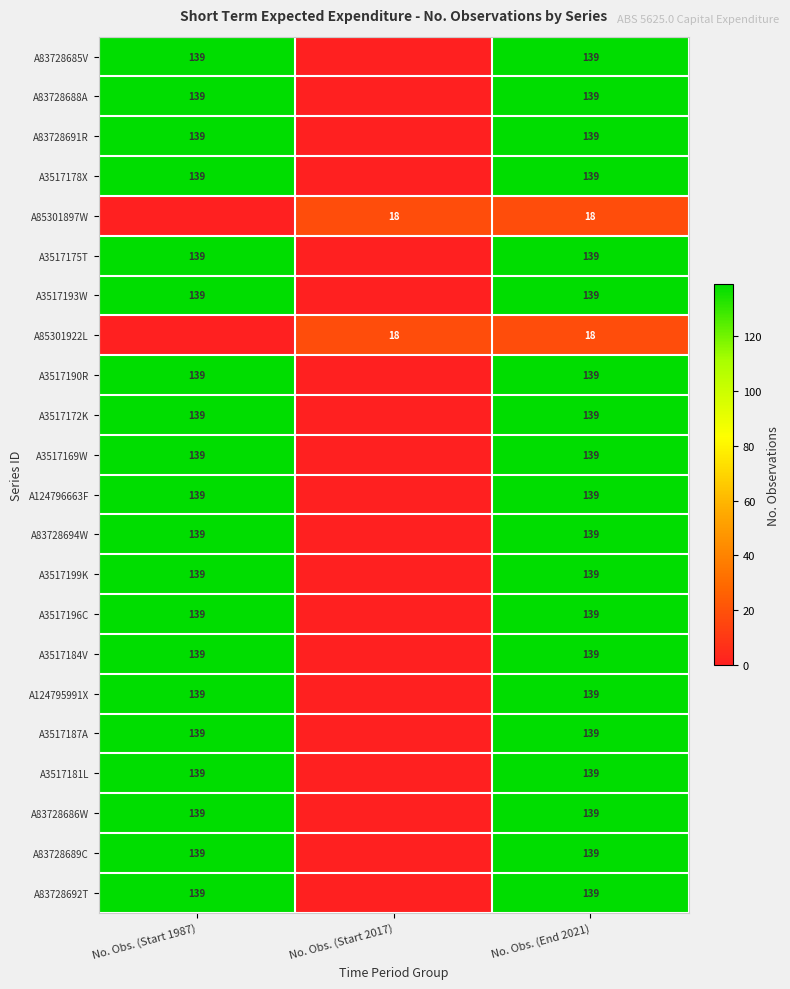

Is it true that A3517196C equals 217 at No. Obs. (End 2021)?

False